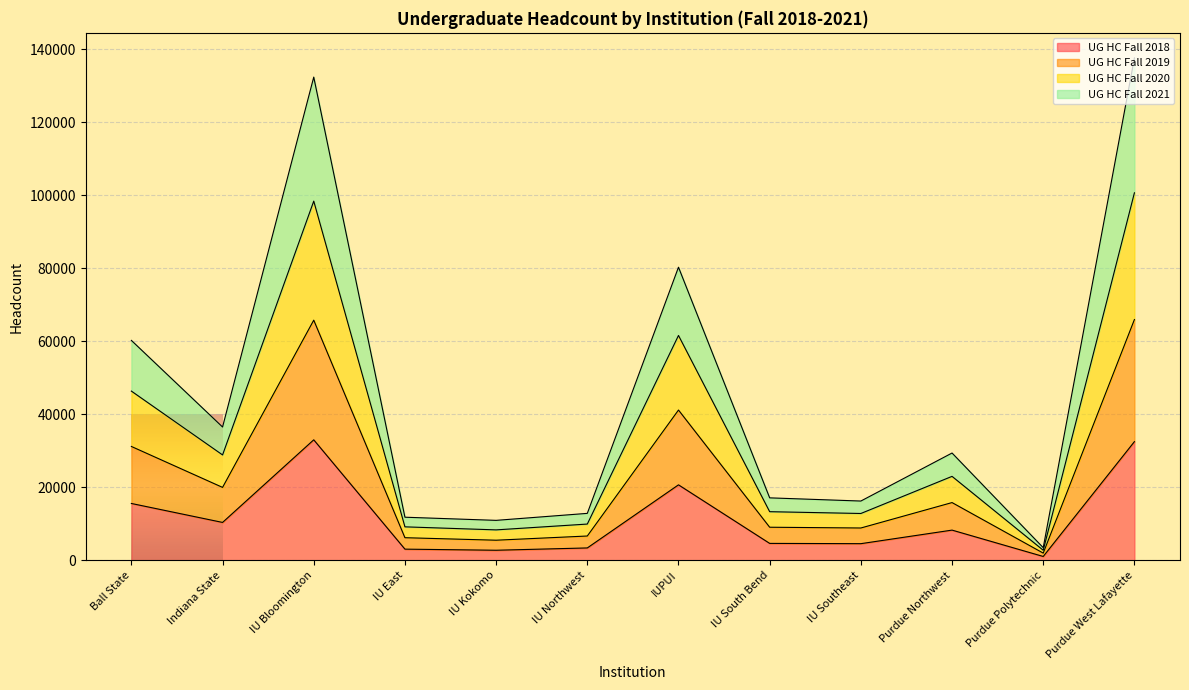

At which category is the sum across all series the highest?

Purdue West Lafayette